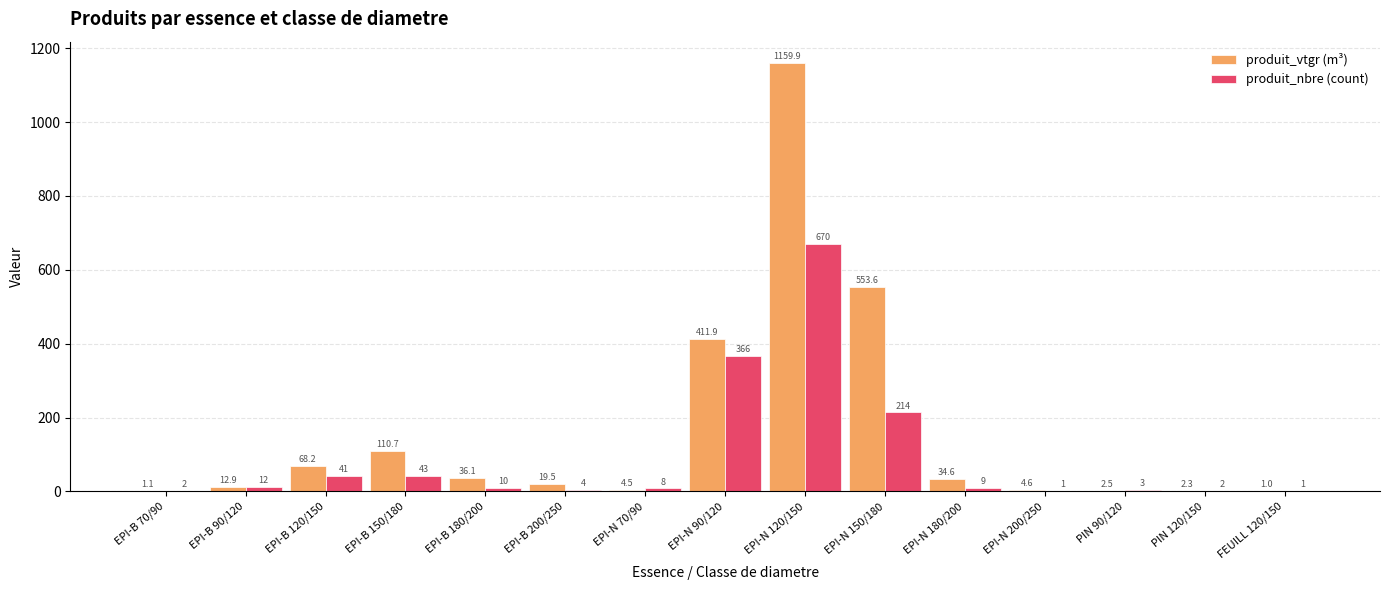

What is the sum of the produit_nbre (count) values at EPI-B 90/120 and EPI-N 120/150?

682.0